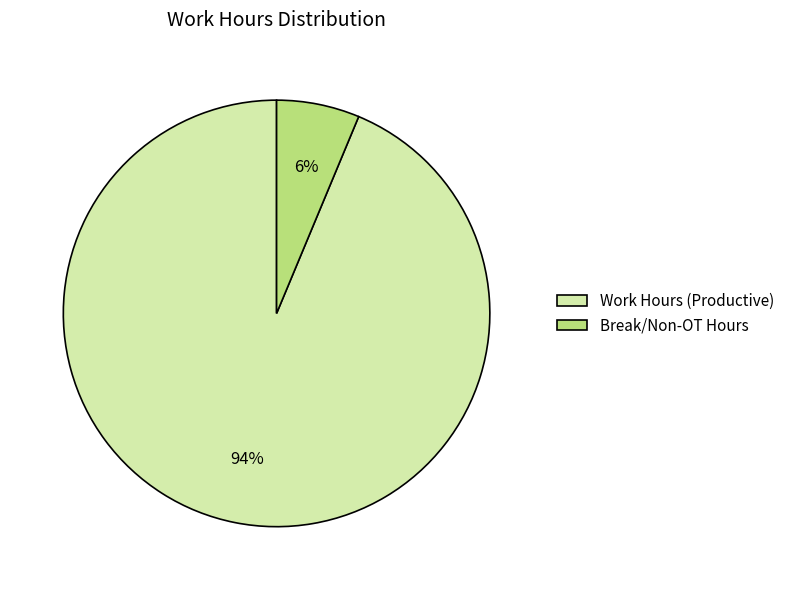

Count the number of slices in the pie.

2